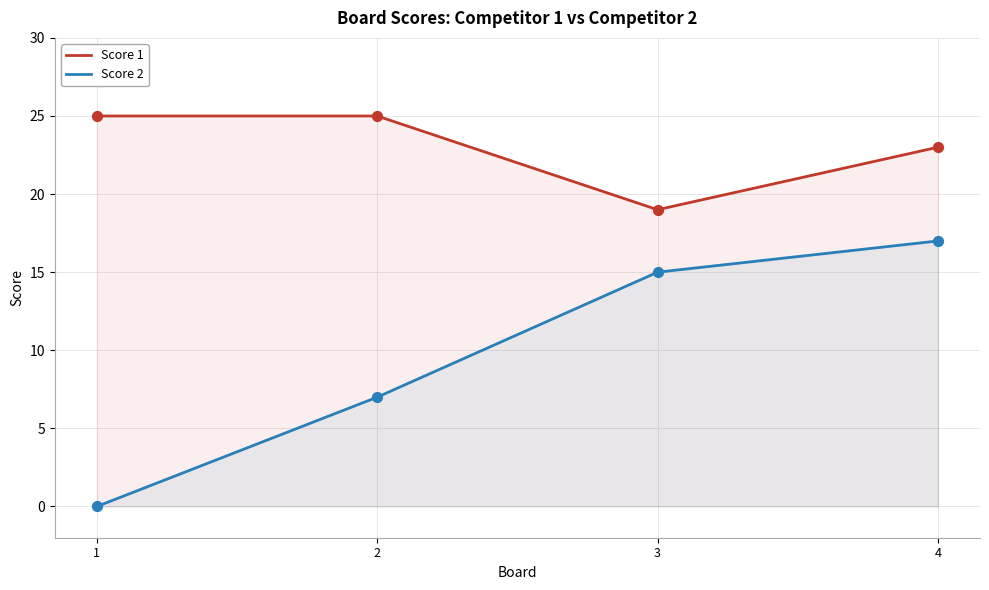

Is the value of Score 1 at 4 greater than the value of Score 2 at 4?

Yes